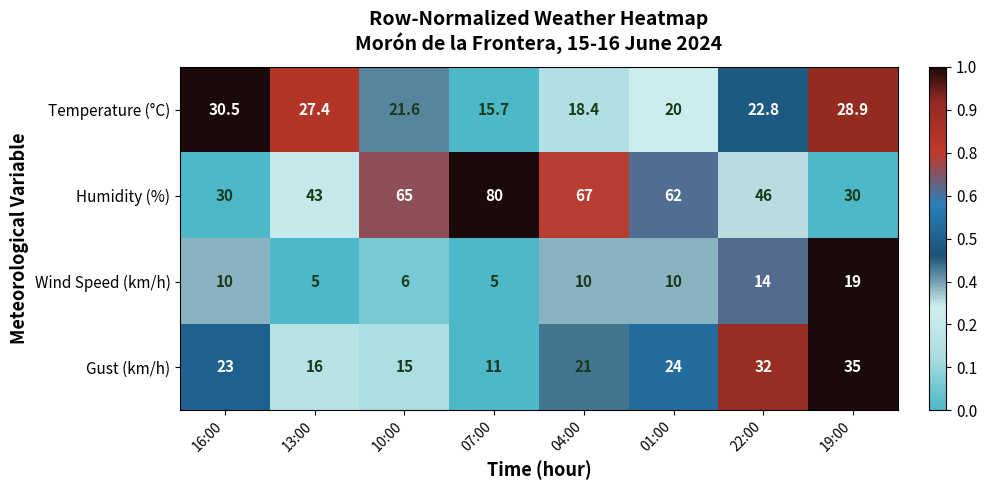

What is the difference between the maximum and minimum values in the Temperature (°C) series?

14.8